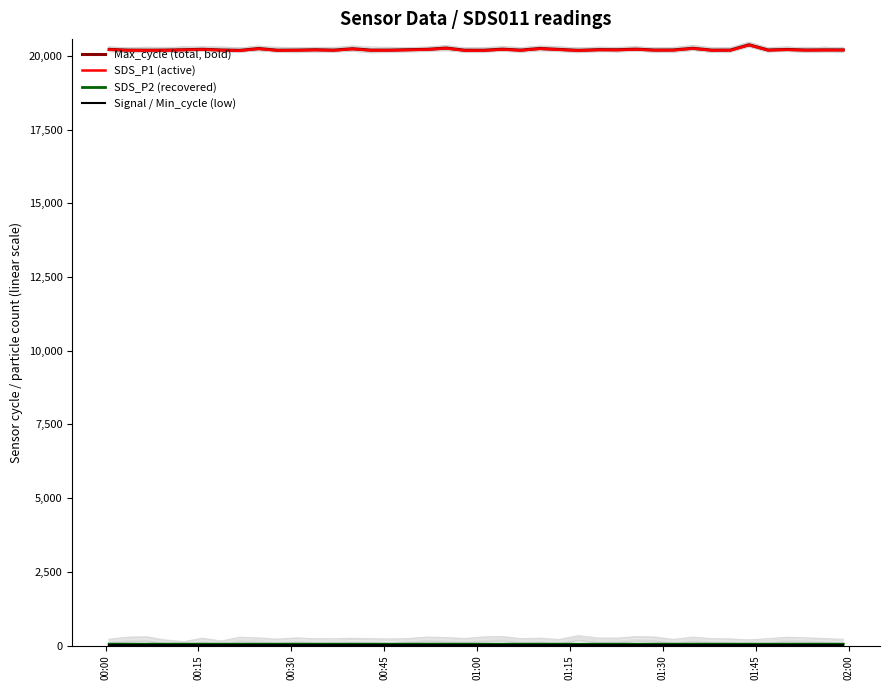

What is the difference between the maximum and second lowest values in the SDS_P1 (active) series?

187.3